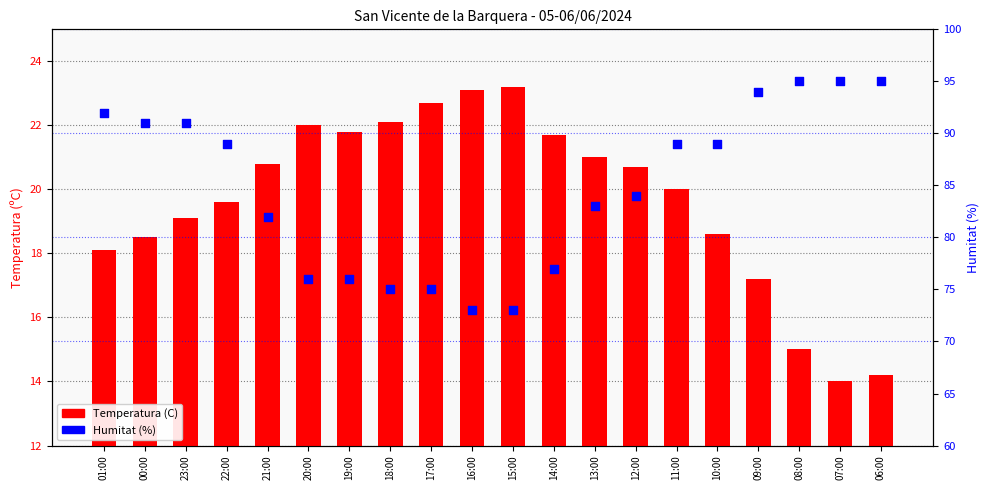

What are all the series names shown in the legend?

Temperatura (C), Humitat (%)